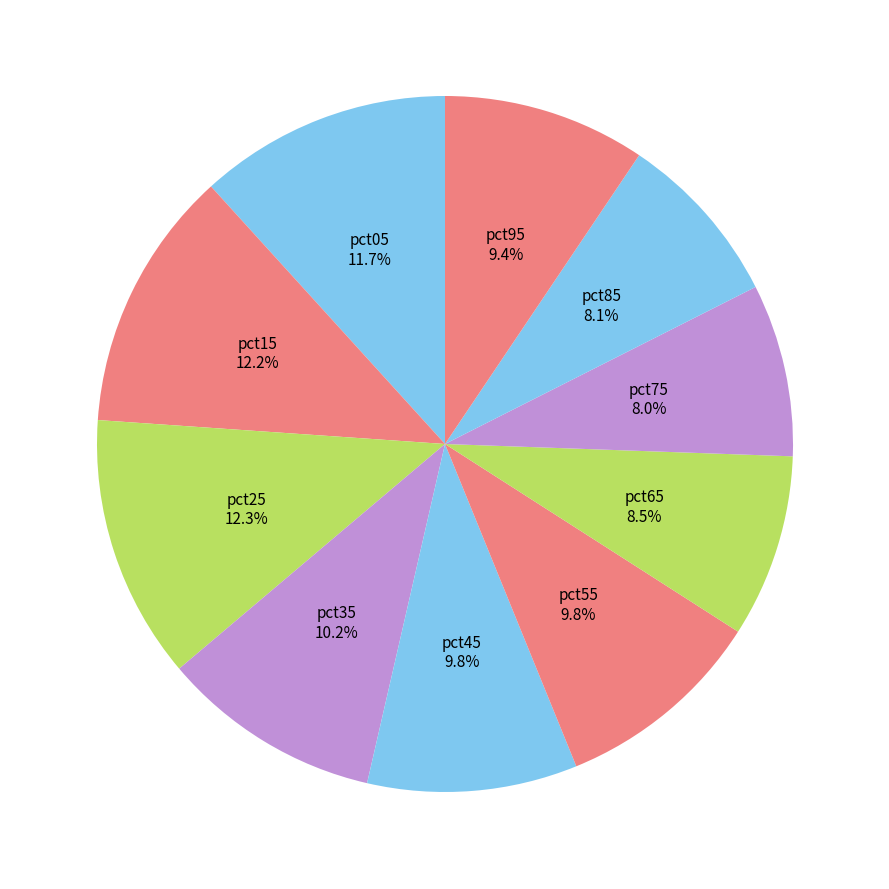

How many segments does this pie chart have?

10